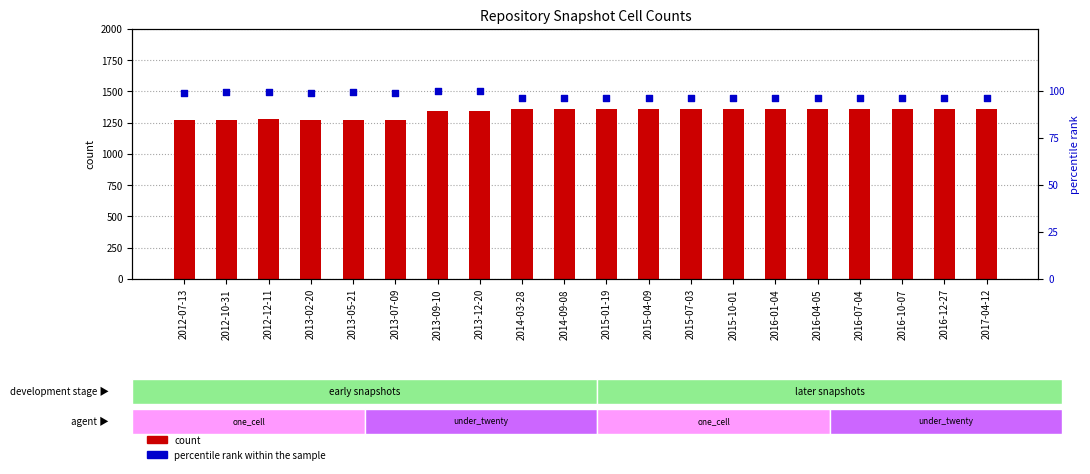

Which series contains the lowest Y value?

percentile rank within the sample